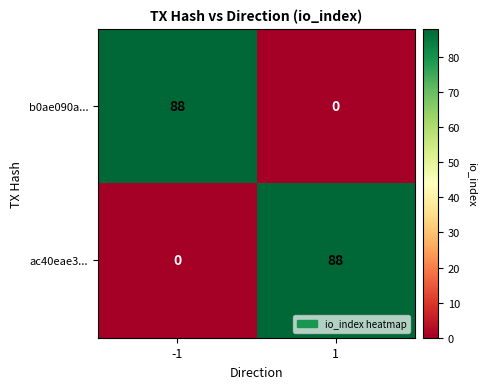

What is the total value across all series at 1?

88